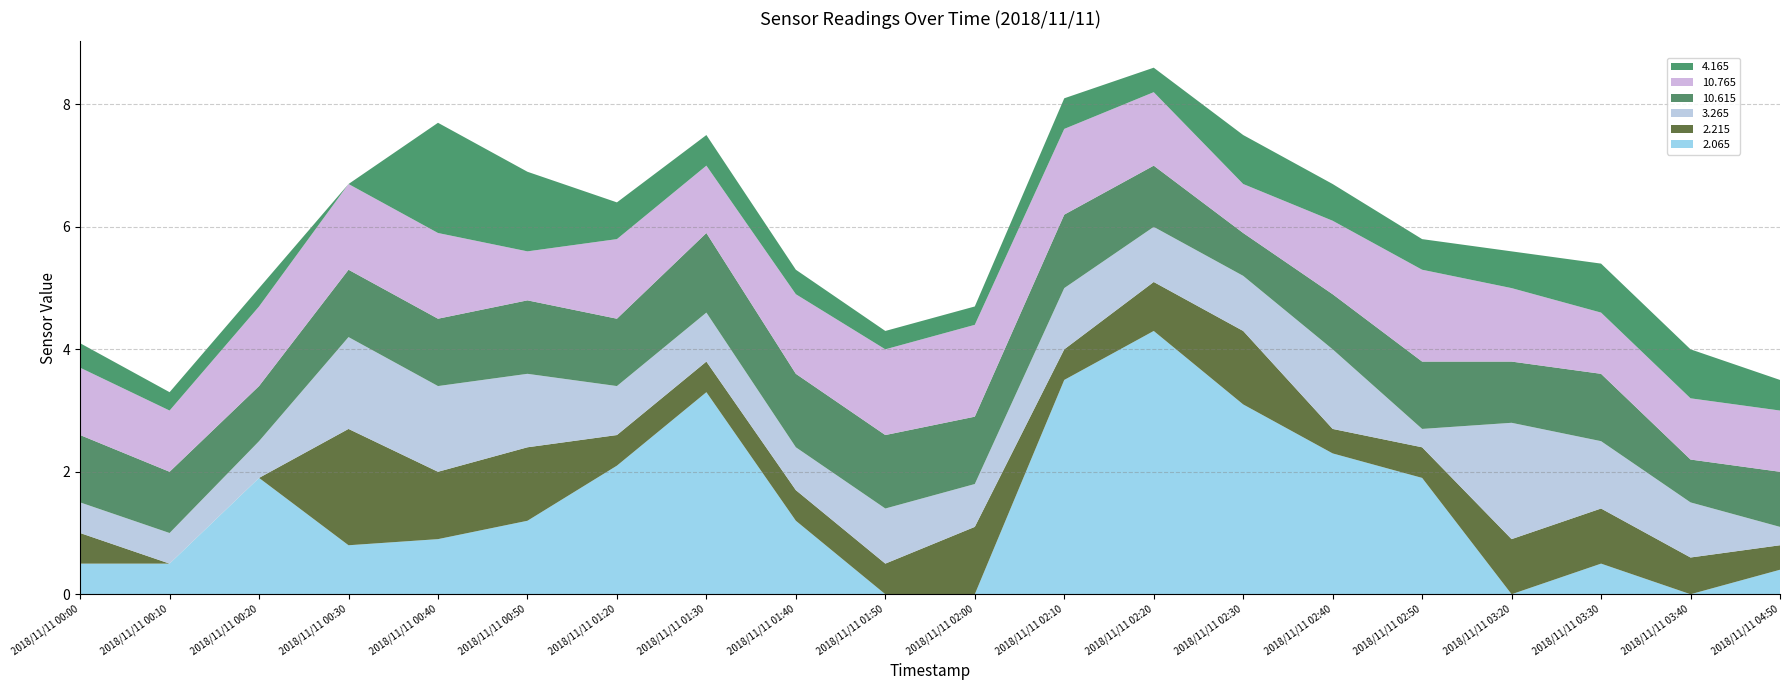

Reading right to left, list all the values displayed in this chart.

2.065: 2018/11/11 04:50=0.4	2018/11/11 03:40=0.0	2018/11/11 03:30=0.5	2018/11/11 03:20=0.0	2018/11/11 02:50=1.9	2018/11/11 02:40=2.3	2018/11/11 02:30=3.1	2018/11/11 02:20=4.3	2018/11/11 02:10=3.5	2018/11/11 02:00=0.0	2018/11/11 01:50=0.0	2018/11/11 01:40=1.2	2018/11/11 01:30=3.3	2018/11/11 01:20=2.1	2018/11/11 00:50=1.2	2018/11/11 00:40=0.9	2018/11/11 00:30=0.8	2018/11/11 00:20=1.9	2018/11/11 00:10=0.5	2018/11/11 00:00=0.5
2.215: 2018/11/11 04:50=0.4	2018/11/11 03:40=0.6	2018/11/11 03:30=0.9	2018/11/11 03:20=0.9	2018/11/11 02:50=0.5	2018/11/11 02:40=0.4	2018/11/11 02:30=1.2	2018/11/11 02:20=0.8	2018/11/11 02:10=0.5	2018/11/11 02:00=1.1	2018/11/11 01:50=0.5	2018/11/11 01:40=0.5	2018/11/11 01:30=0.5	2018/11/11 01:20=0.5	2018/11/11 00:50=1.2	2018/11/11 00:40=1.1	2018/11/11 00:30=1.9	2018/11/11 00:20=0.0	2018/11/11 00:10=0.0	2018/11/11 00:00=0.5
3.265: 2018/11/11 04:50=0.3	2018/11/11 03:40=0.9	2018/11/11 03:30=1.1	2018/11/11 03:20=1.9	2018/11/11 02:50=0.3	2018/11/11 02:40=1.3	2018/11/11 02:30=0.9	2018/11/11 02:20=0.9	2018/11/11 02:10=1.0	2018/11/11 02:00=0.7	2018/11/11 01:50=0.9	2018/11/11 01:40=0.7	2018/11/11 01:30=0.8	2018/11/11 01:20=0.8	2018/11/11 00:50=1.2	2018/11/11 00:40=1.4	2018/11/11 00:30=1.5	2018/11/11 00:20=0.6	2018/11/11 00:10=0.5	2018/11/11 00:00=0.5
10.615: 2018/11/11 04:50=0.9	2018/11/11 03:40=0.7	2018/11/11 03:30=1.1	2018/11/11 03:20=1.0	2018/11/11 02:50=1.1	2018/11/11 02:40=0.9	2018/11/11 02:30=0.7	2018/11/11 02:20=1.0	2018/11/11 02:10=1.2	2018/11/11 02:00=1.1	2018/11/11 01:50=1.2	2018/11/11 01:40=1.2	2018/11/11 01:30=1.3	2018/11/11 01:20=1.1	2018/11/11 00:50=1.2	2018/11/11 00:40=1.1	2018/11/11 00:30=1.1	2018/11/11 00:20=0.9	2018/11/11 00:10=1.0	2018/11/11 00:00=1.1
10.765: 2018/11/11 04:50=1.0	2018/11/11 03:40=1.0	2018/11/11 03:30=1.0	2018/11/11 03:20=1.2	2018/11/11 02:50=1.5	2018/11/11 02:40=1.2	2018/11/11 02:30=0.8	2018/11/11 02:20=1.2	2018/11/11 02:10=1.4	2018/11/11 02:00=1.5	2018/11/11 01:50=1.4	2018/11/11 01:40=1.3	2018/11/11 01:30=1.1	2018/11/11 01:20=1.3	2018/11/11 00:50=0.8	2018/11/11 00:40=1.4	2018/11/11 00:30=1.4	2018/11/11 00:20=1.3	2018/11/11 00:10=1.0	2018/11/11 00:00=1.1
4.165: 2018/11/11 04:50=0.5	2018/11/11 03:40=0.8	2018/11/11 03:30=0.8	2018/11/11 03:20=0.6	2018/11/11 02:50=0.5	2018/11/11 02:40=0.6	2018/11/11 02:30=0.8	2018/11/11 02:20=0.4	2018/11/11 02:10=0.5	2018/11/11 02:00=0.3	2018/11/11 01:50=0.3	2018/11/11 01:40=0.4	2018/11/11 01:30=0.5	2018/11/11 01:20=0.6	2018/11/11 00:50=1.3	2018/11/11 00:40=1.8	2018/11/11 00:30=0.0	2018/11/11 00:20=0.3	2018/11/11 00:10=0.3	2018/11/11 00:00=0.4